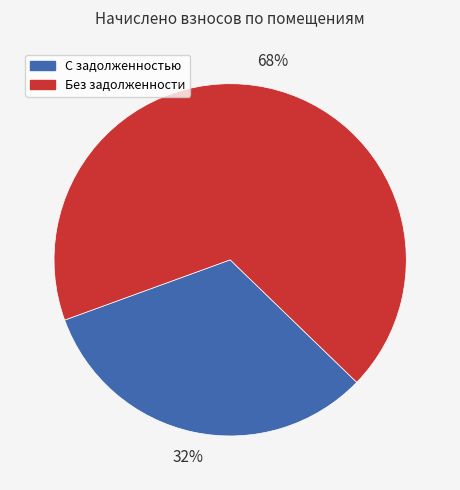

Rank the categories by value from highest to lowest.

Без задолженности, С задолженностью